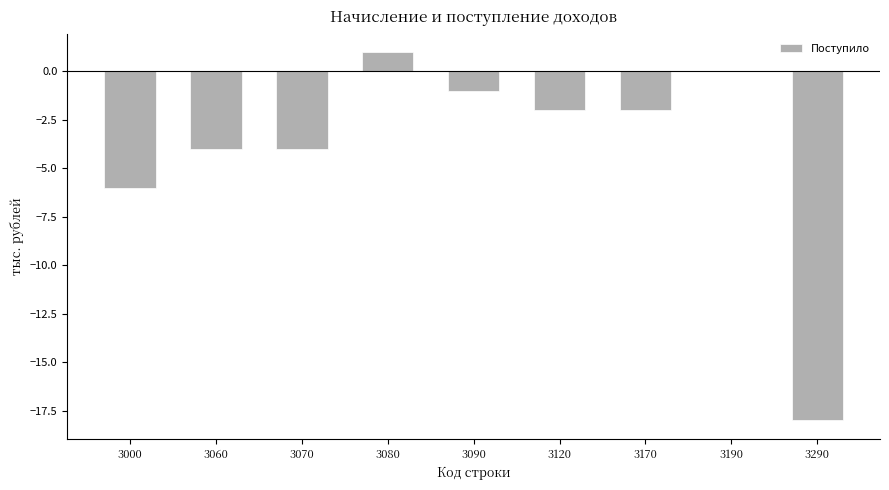

Reading left to right, list all the values displayed in this chart.

3000=-6	3060=-4	3070=-4	3080=1	3090=-1	3120=-2	3170=-2	3190=0	3290=-18